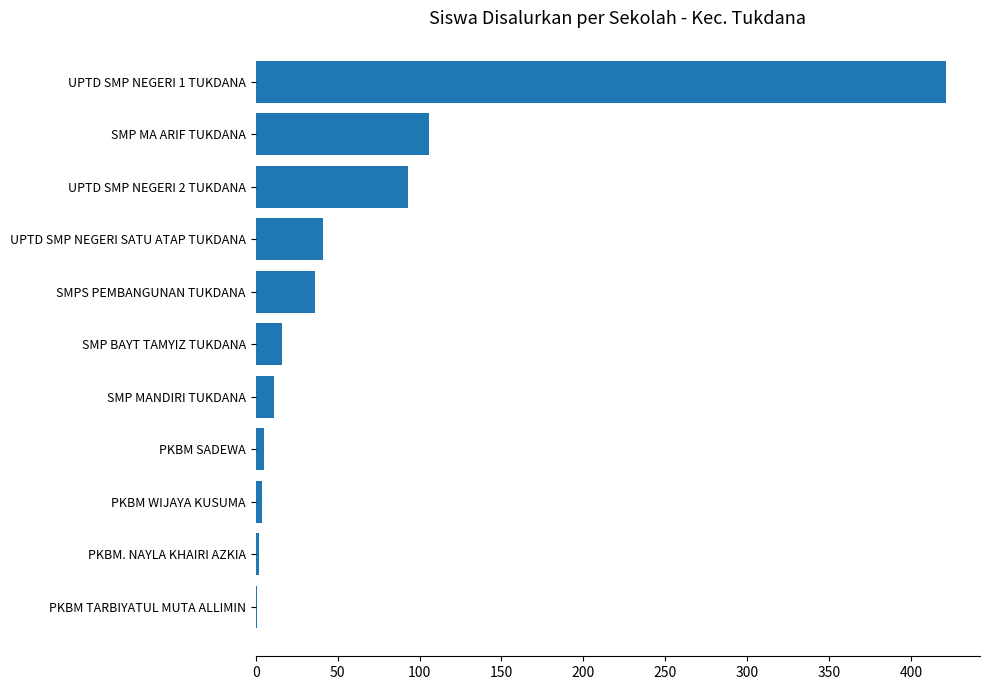

What is the average value?

67